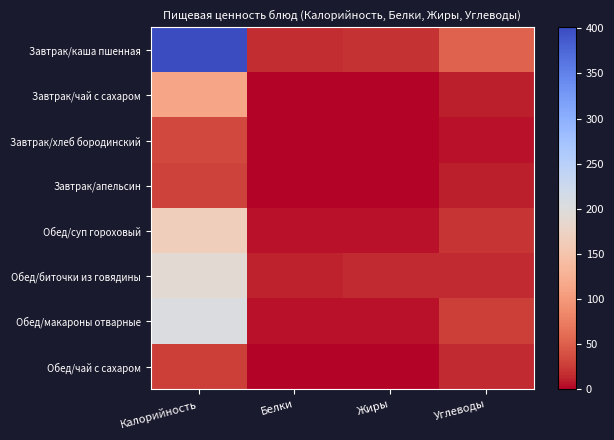

Which label corresponds to the smallest value in the chart?

Жиры